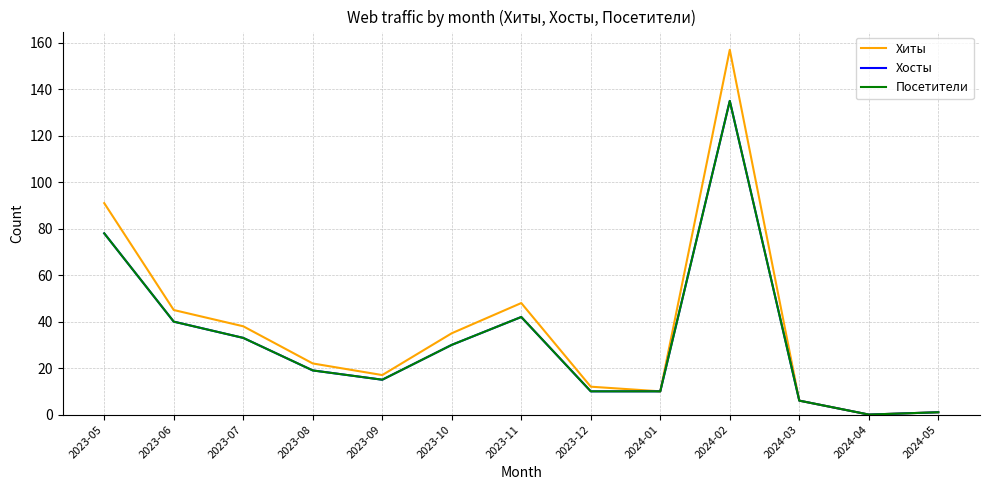

Does the chart have visible grid lines?

Yes